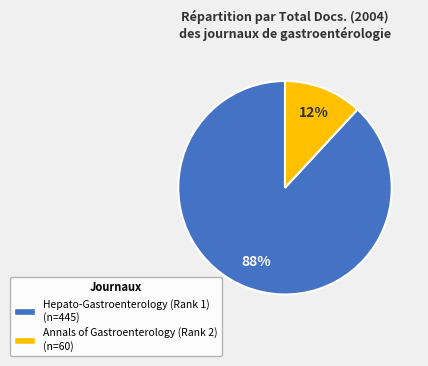

To the nearest percent, what is the average slice percentage?

50%